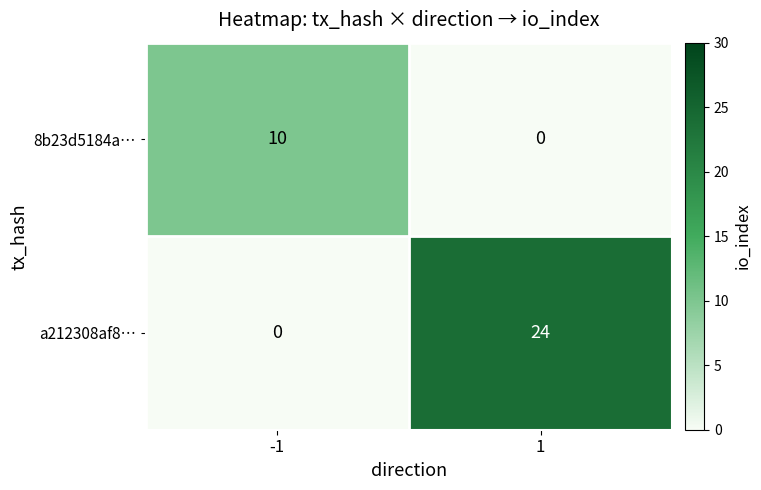

What is the difference between the a212308af8… values at 1 and -1?

24